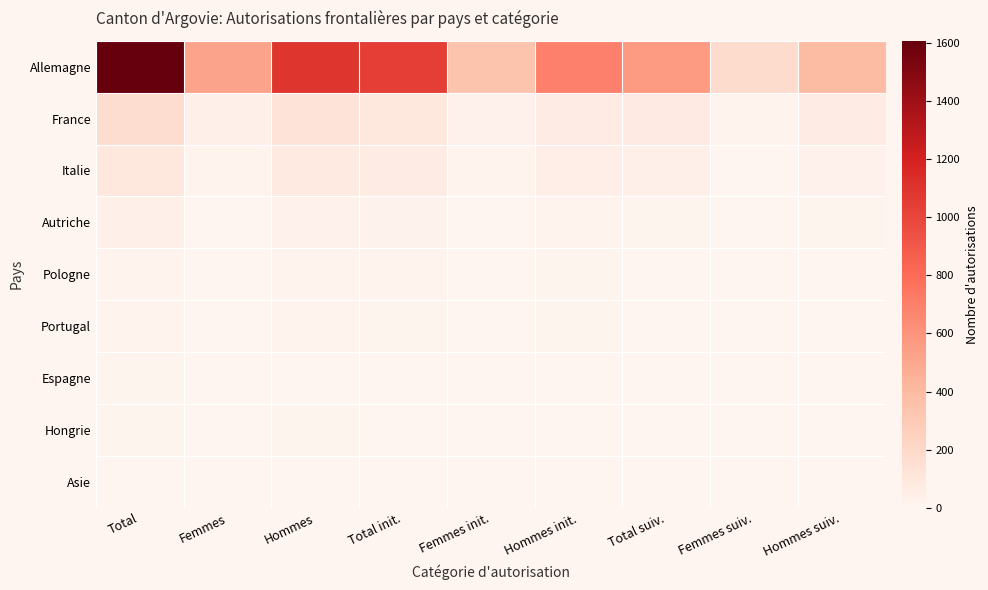

Which has a higher value, Hommes suiv. or Femmes init.?

Hommes suiv.